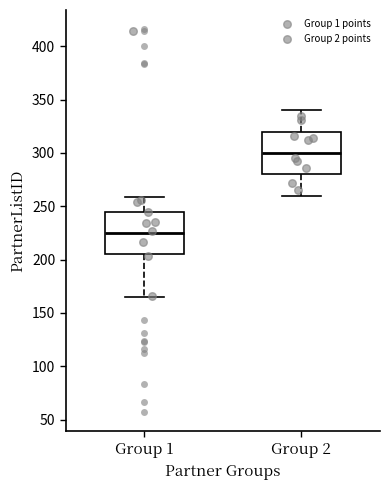

Reading left to right, read every box against the y-axis: the position of its median line, the range the box covers, and the ends of its whiskers. The values are not printed on the chart, so give them approximately, as read against the axis.

Group 1: median 225, box 205 to 245, whiskers 165 to 260
Group 2: median 300, box 280 to 320, whiskers 260 to 340